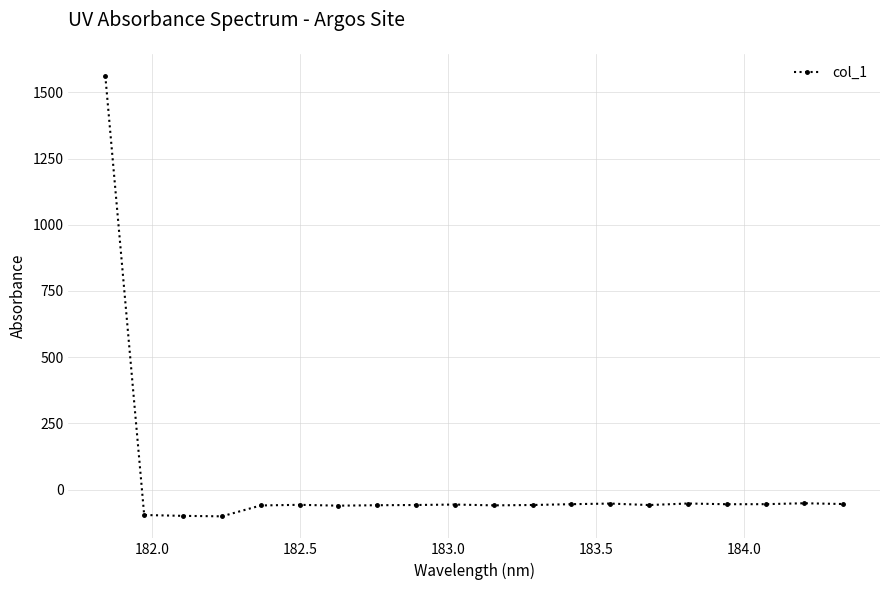

What is the difference between the maximum and second lowest values?

1661.5